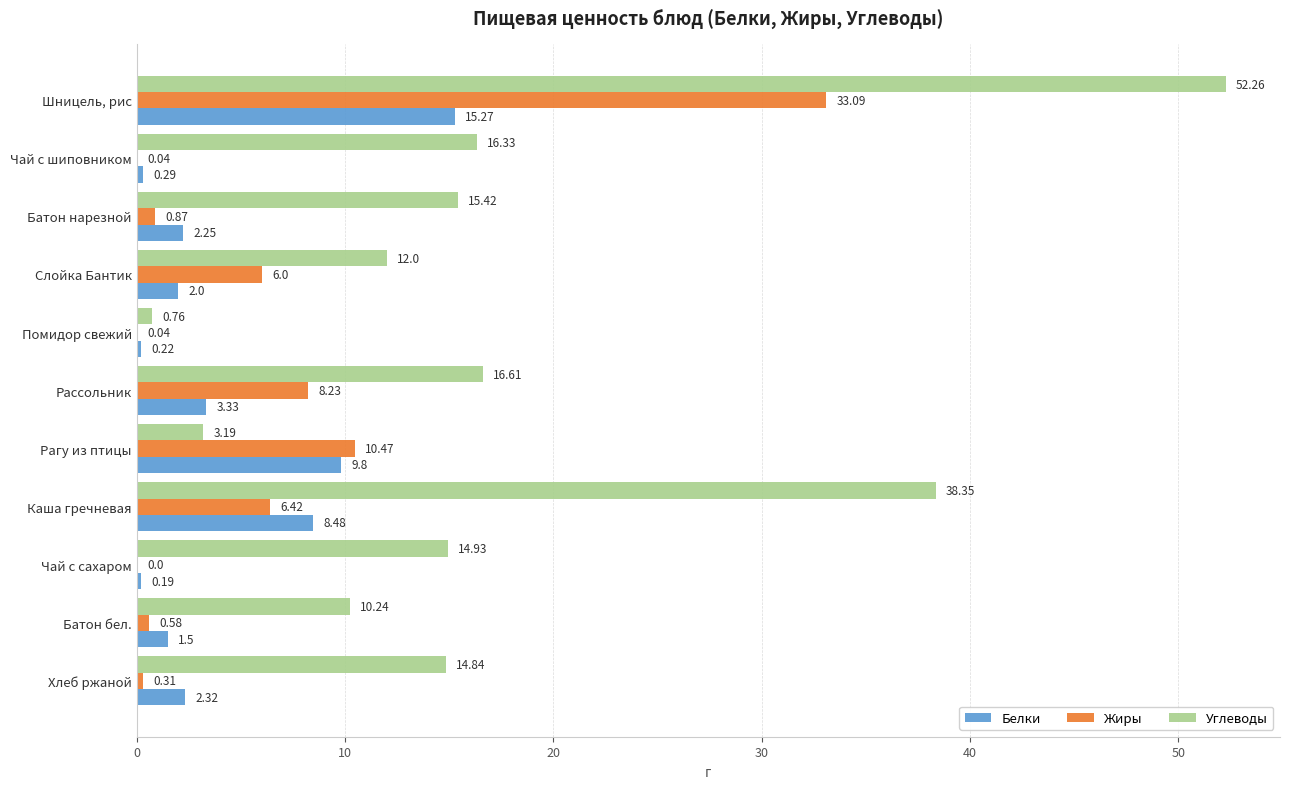

At which category does the chart reach its peak across all series?

Шницель, рис